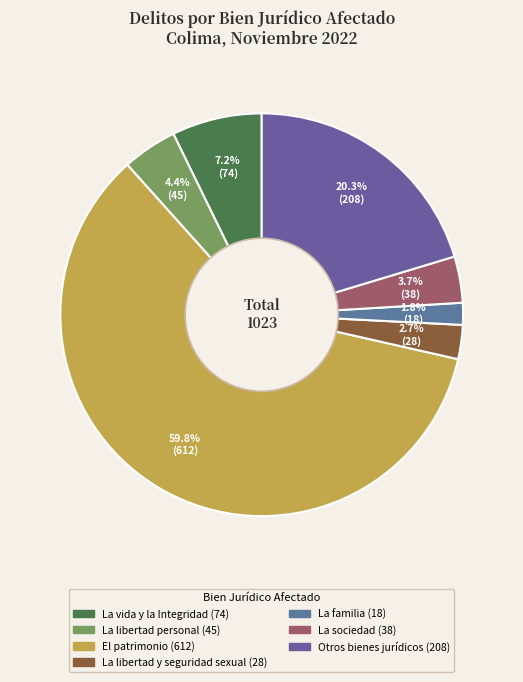

To the nearest percent, what percentage of the pie is La vida y la Integridad?

7%